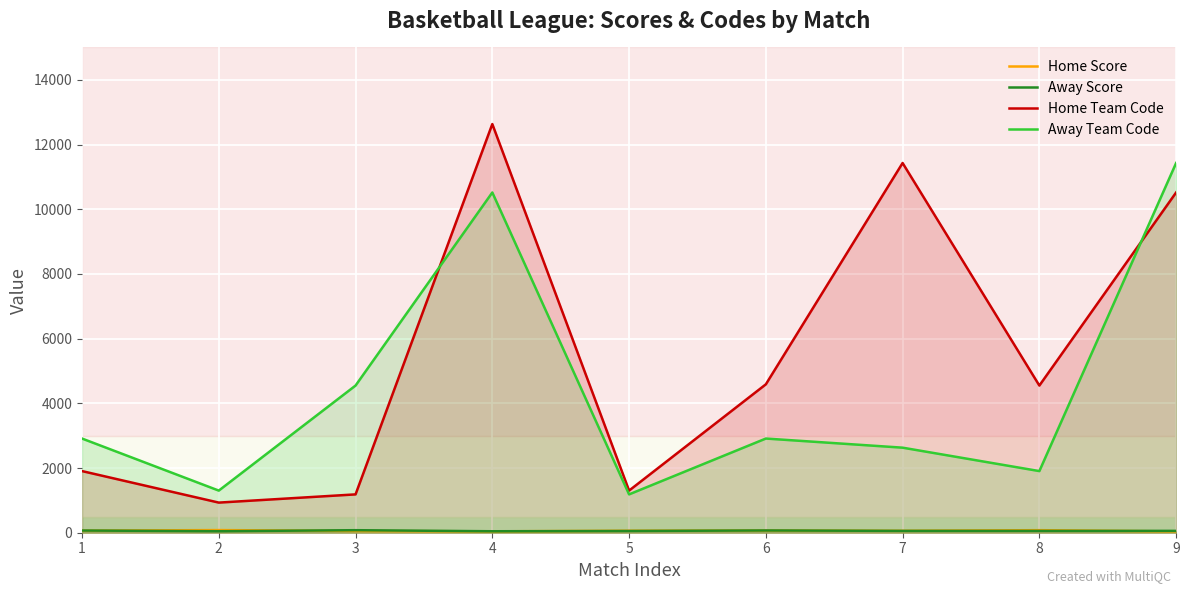

Rank the categories by Home Score value from highest to lowest.

2, 8, 6, 1, 5, 7, 3, 4, 9